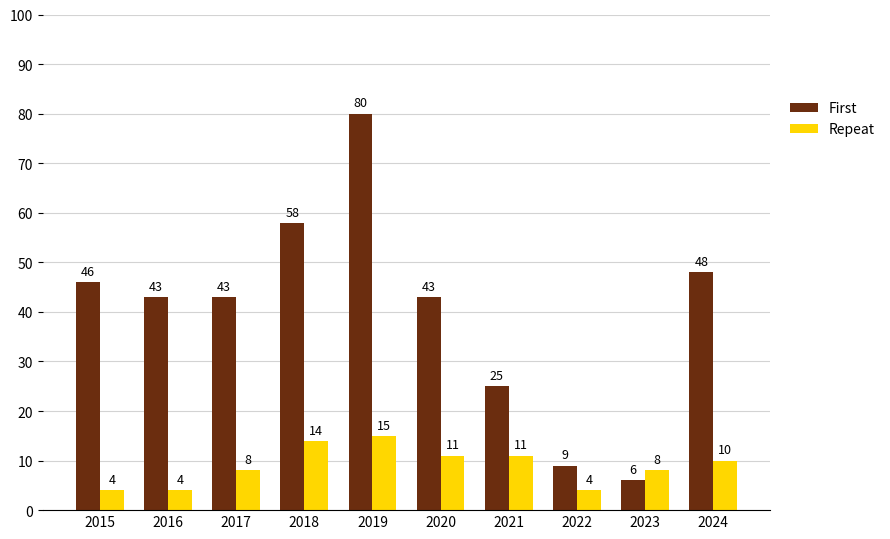

Between 2016 and 2019, which series saw the biggest shift?

First